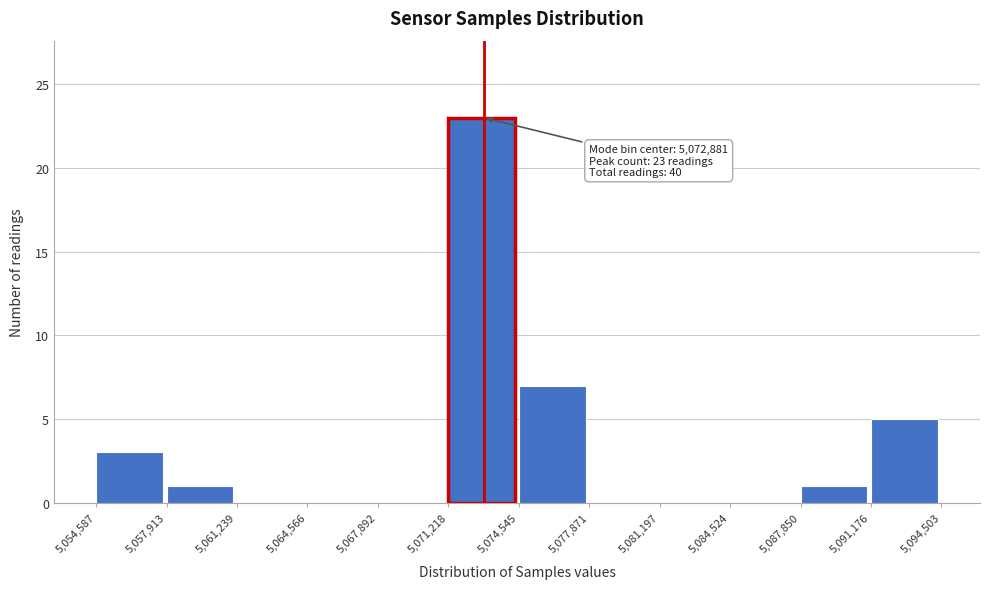

Over which range of the x-axis is the bar tallest?

5,071,218 to 5,074,545